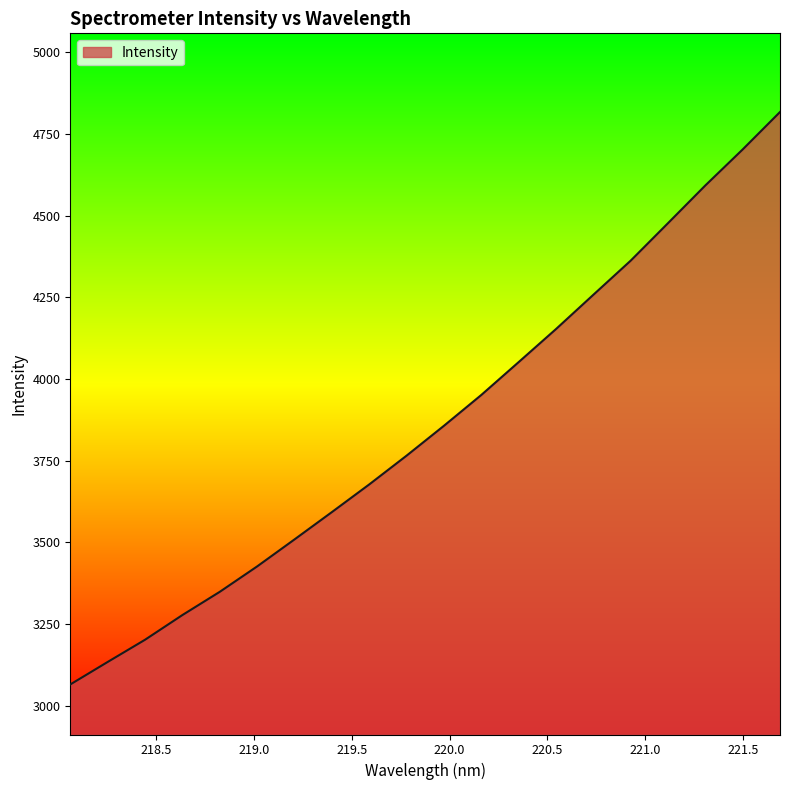

What is the greatest value displayed?

4817.6